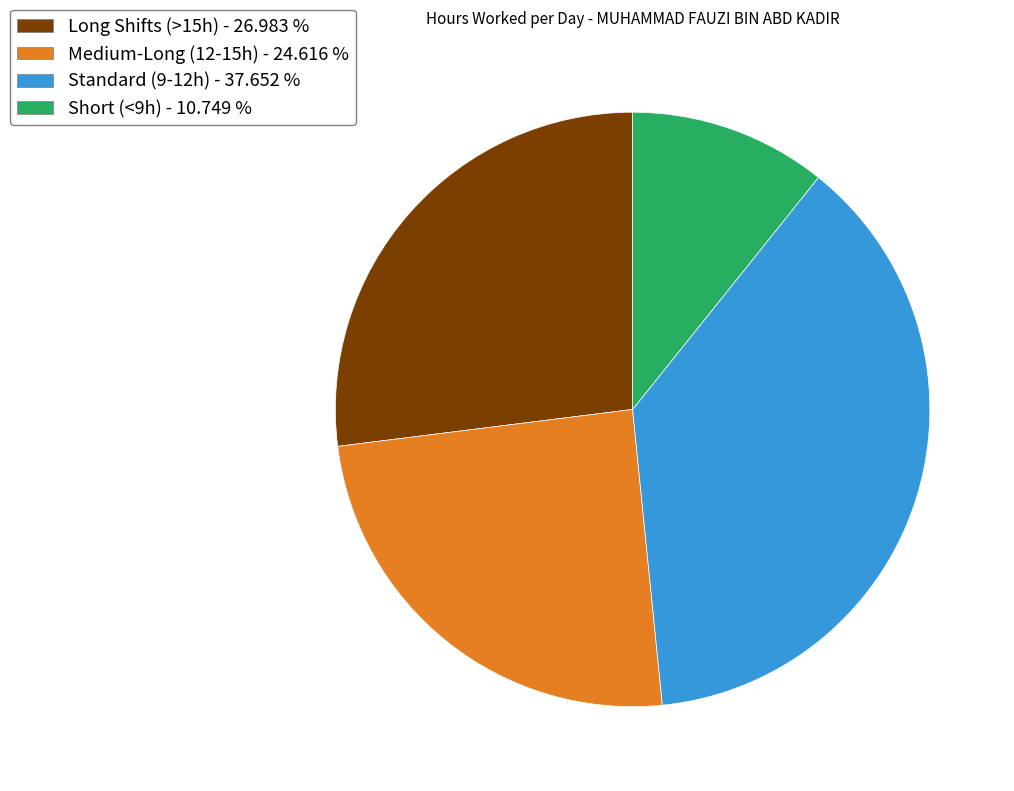

Is there a majority slice in this chart?

No